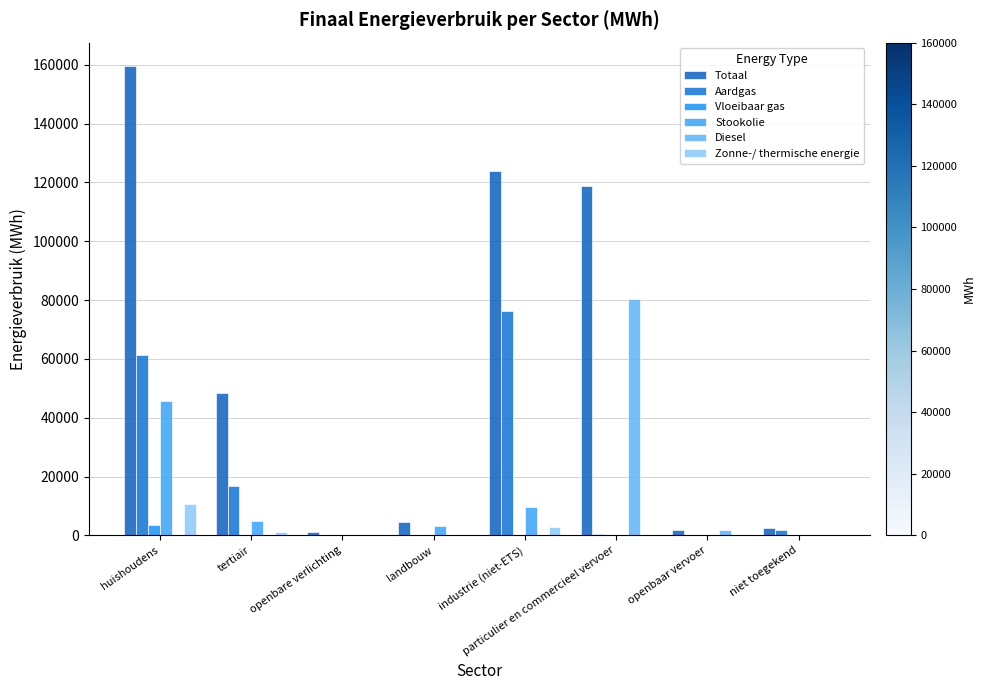

Count the number of categories in the chart.

8